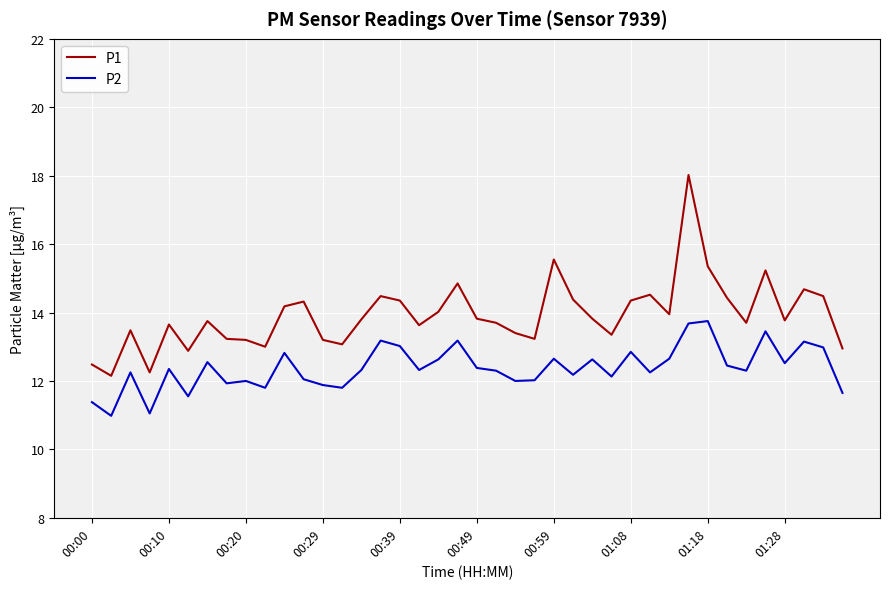

What are all the series names shown in the legend?

P1, P2